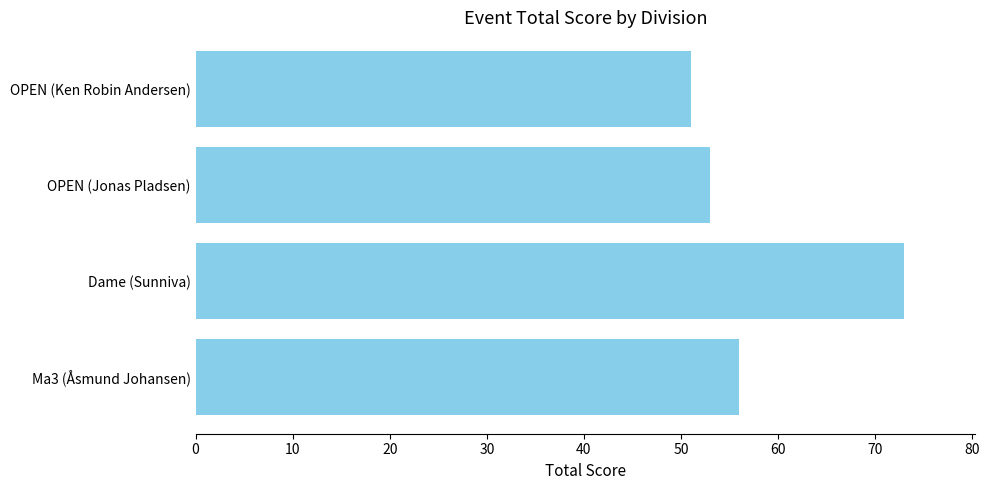

True or false: the data shows 53 at OPEN (Jonas Pladsen).

True